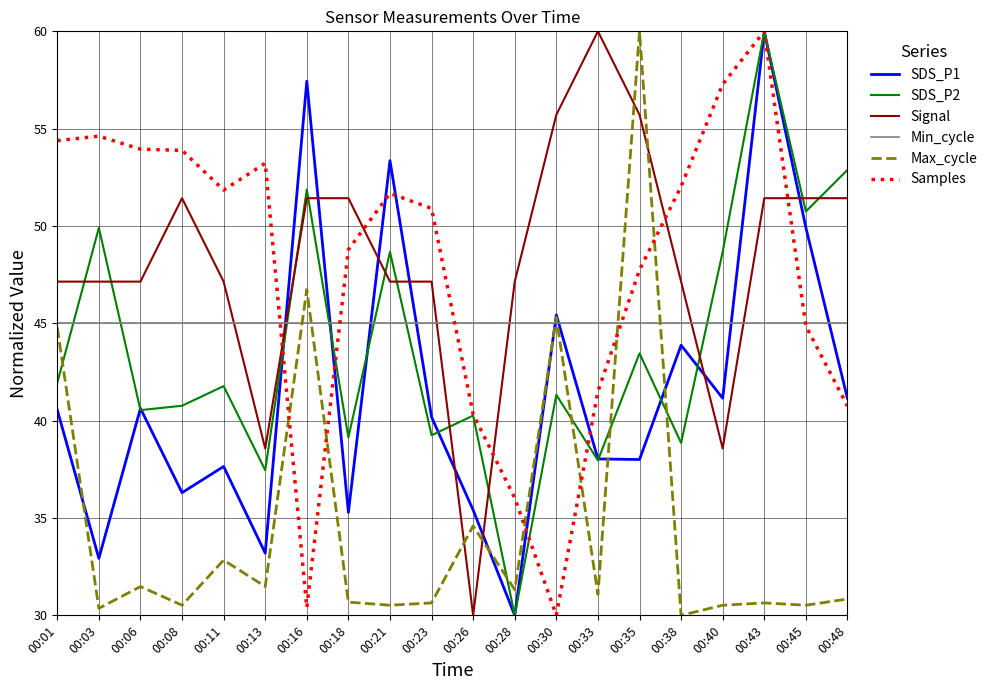

Count the number of data series in this chart.

6